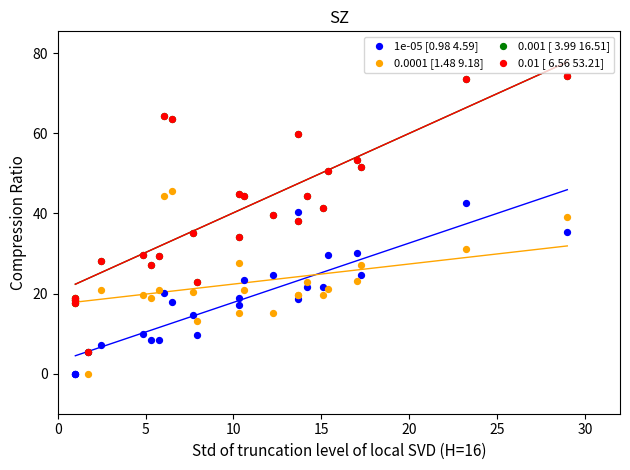

What are all the series names shown in the legend?

1e-05 [0.98 4.59], 0.0001 [1.48 9.18], 0.001 [ 3.99 16.51], 0.01 [ 6.56 53.21]